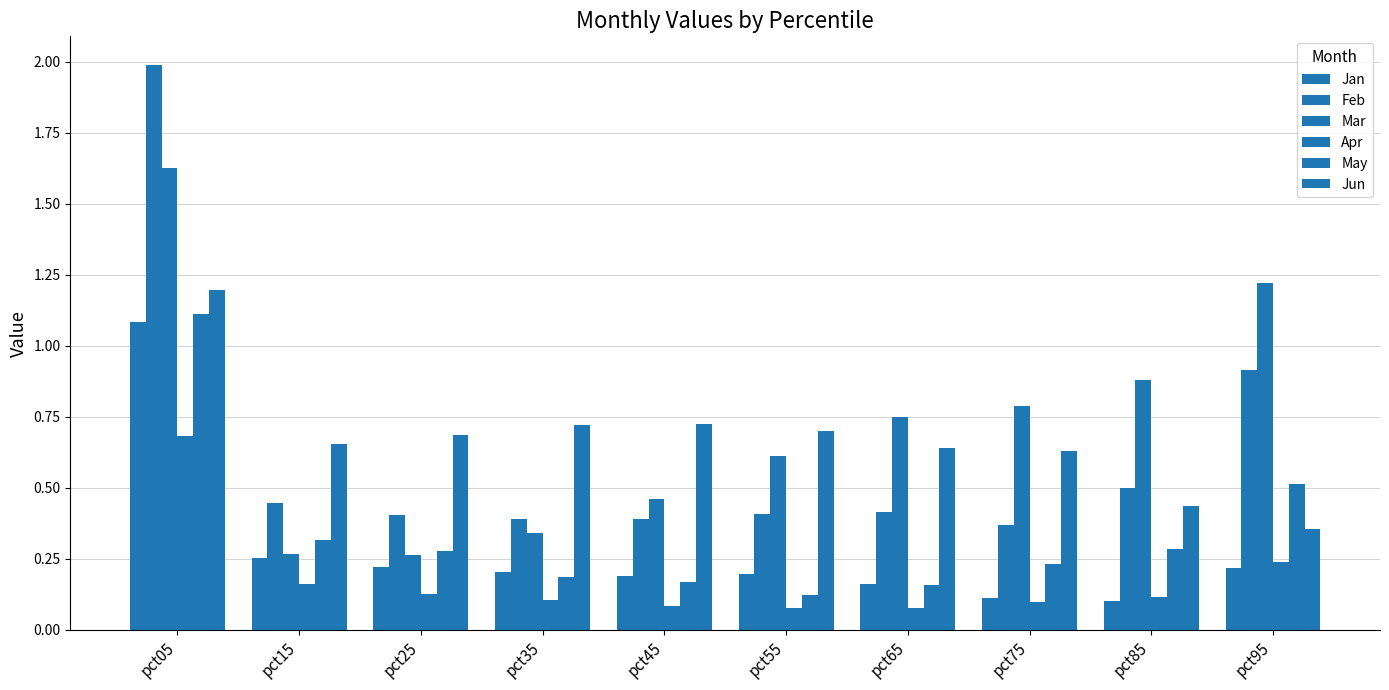

How many data points does each series have?

10